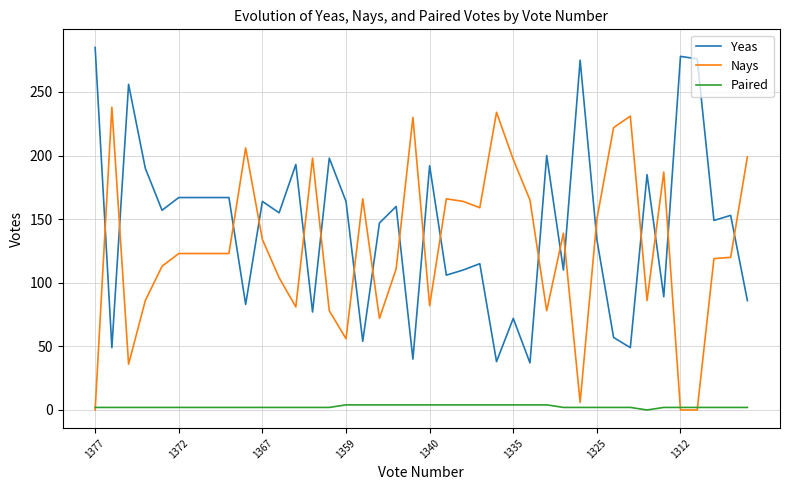

Which series has the largest total across all categories?

Yeas